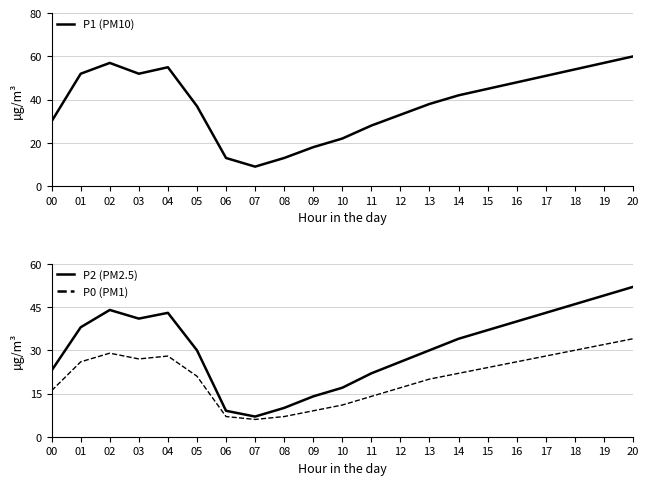

What is the value of the P0 (PM1) point at the 14th from the left?

20